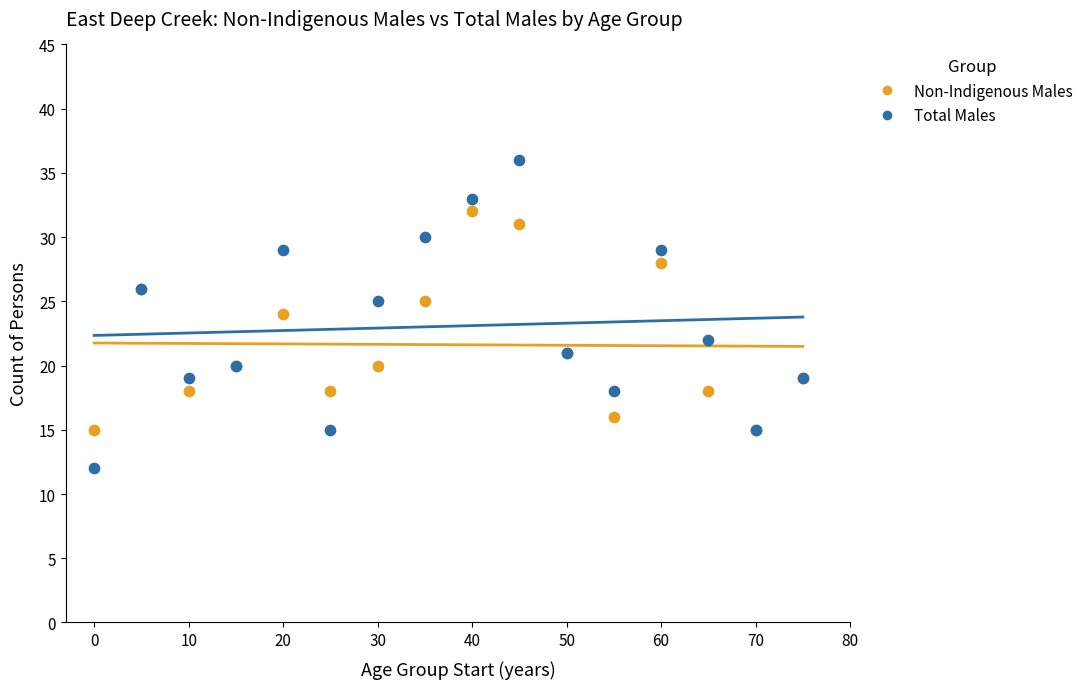

What is the X range (max minus min) for the scatter plot?

75